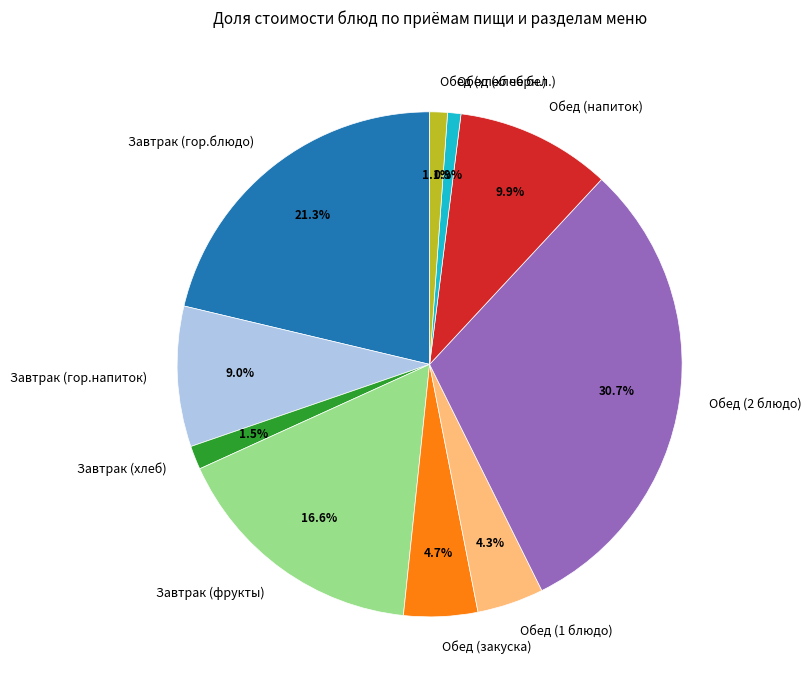

Is the sum of Завтрак (фрукты) and Обед (хлеб черн.) greater than half?

No